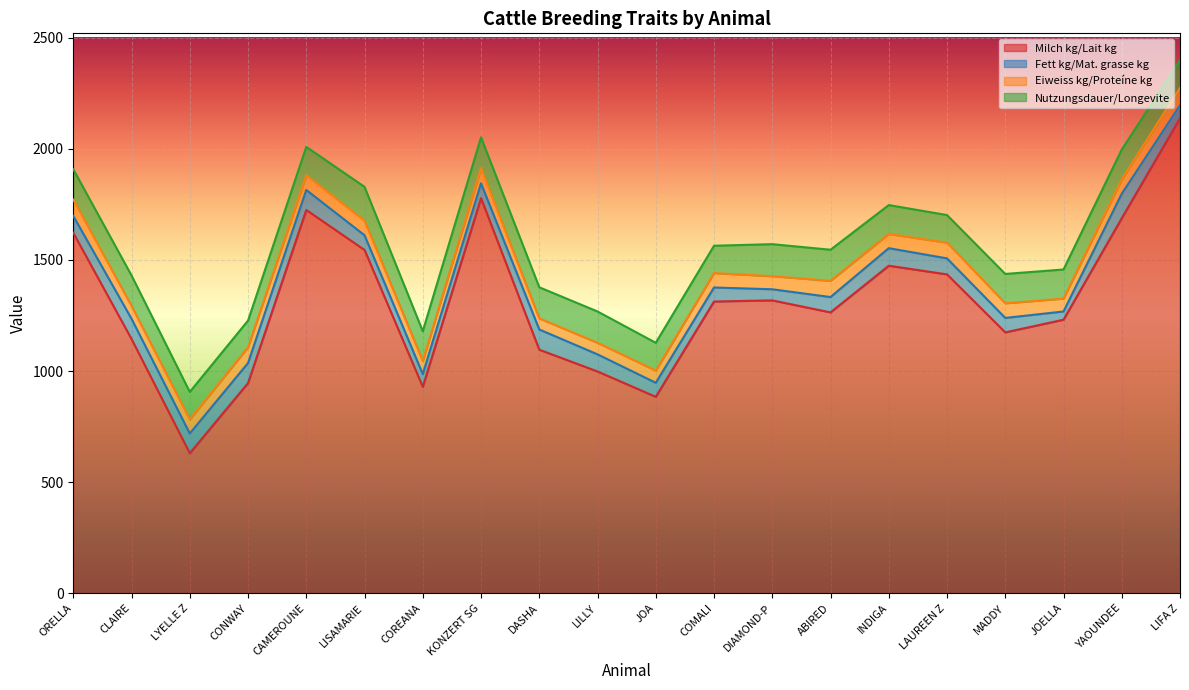

List the series in order of their peak value, highest first.

Milch kg/Lait kg, Nutzungsdauer/Longevite, Fett kg/Mat. grasse kg, Eiweiss kg/Proteíne kg